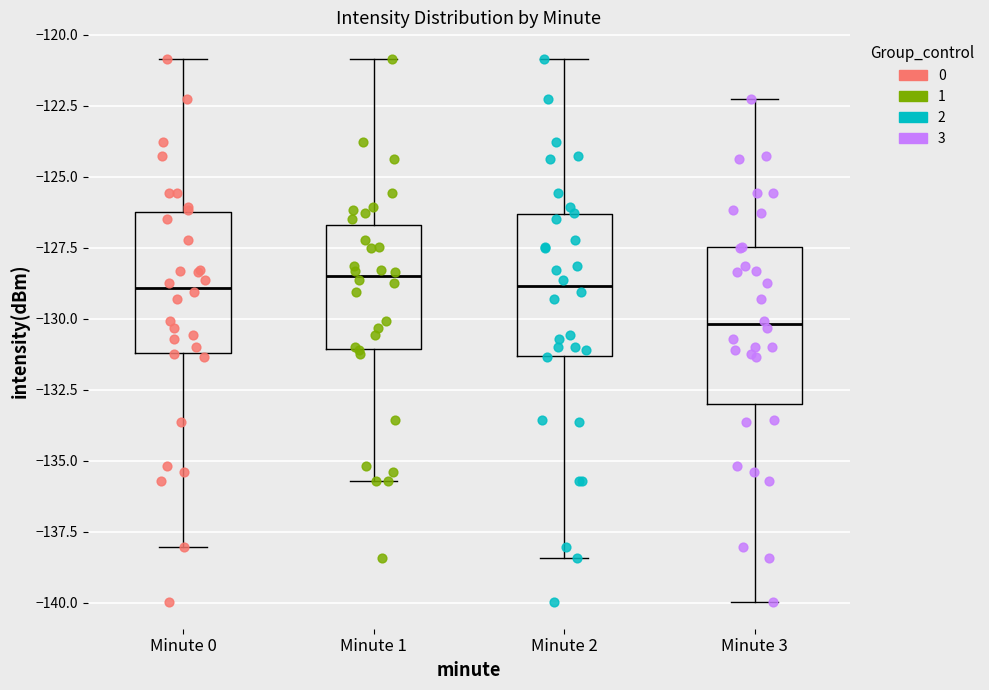

Reading left to right, transcribe this box plot: for each box, give where its median line is, the range the box spans, and where its two whiskers end, as read against the y-axis. The values are not printed on the chart, so give them approximately, as read against the axis.

Minute 0: median -129.0, box -131.0 to -126.0, whiskers -138.0 to -121.0
Minute 1: median -128.5, box -131.0 to -126.5, whiskers -135.5 to -121.0
Minute 2: median -129.0, box -131.5 to -126.5, whiskers -138.5 to -121.0
Minute 3: median -130.0, box -133.0 to -127.5, whiskers -140.0 to -122.5